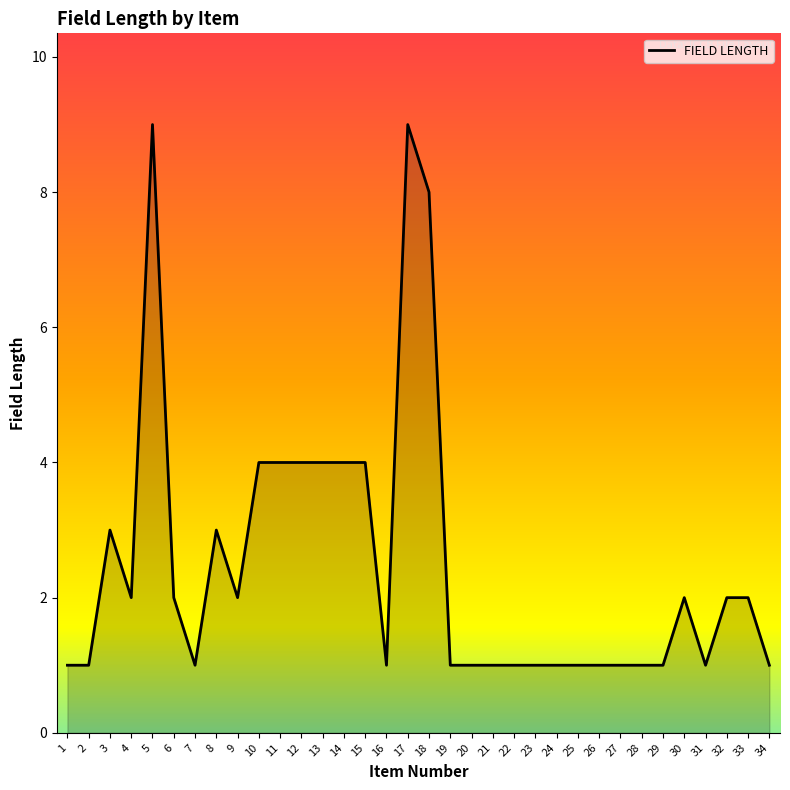

The value at 3 is 3. True or false?

True